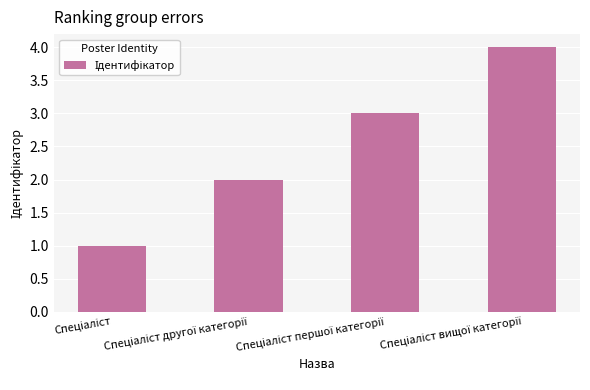

Reading left to right, what are all the values shown in this chart?

1	2	3	4